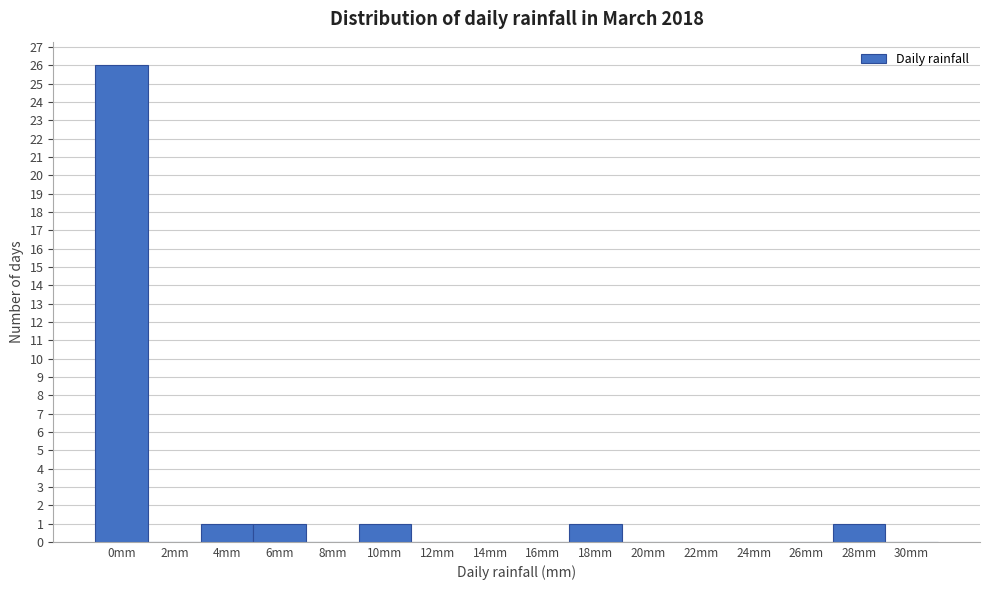

Reading left to right, transcribe all the data shown in this chart.

0mm=26	2mm=0	4mm=1	6mm=1	8mm=0	10mm=1	12mm=0	14mm=0	16mm=0	18mm=1	20mm=0	22mm=0	24mm=0	26mm=0	28mm=1	30mm=0